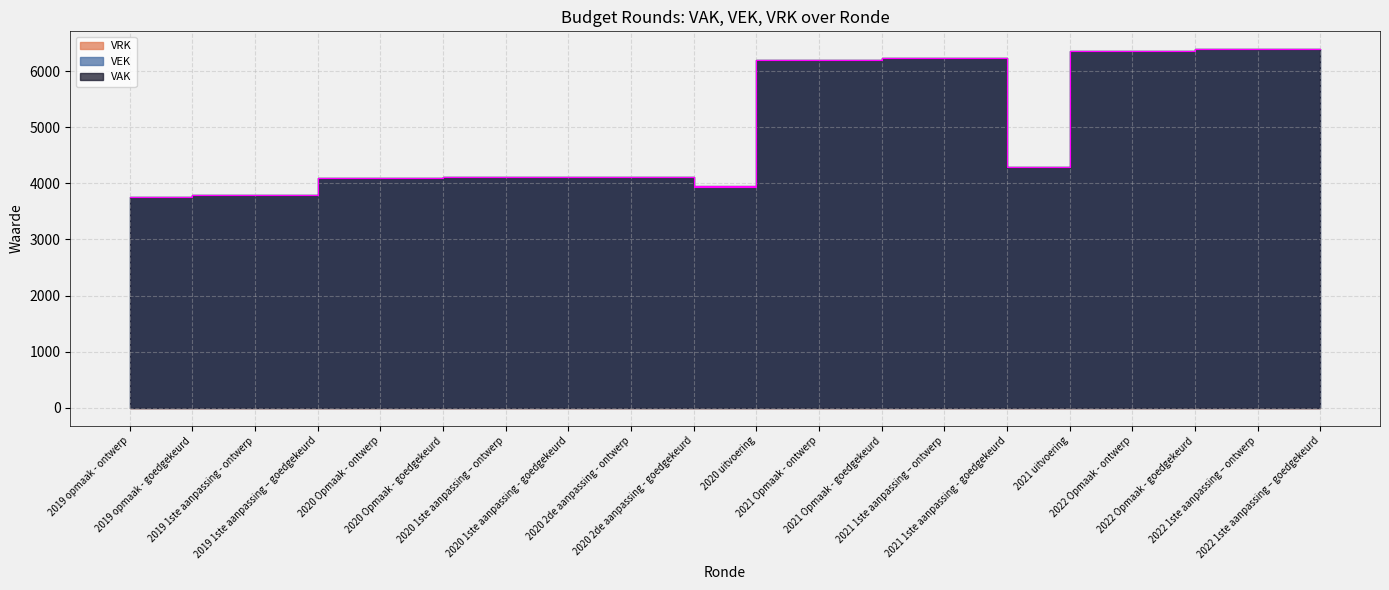

Reading right to left, what are all the values shown in this chart?

VAK: 2022 1ste aanpassing – goedgekeurd=6388	2022 1ste aanpassing – ontwerp=6388	2022 Opmaak - goedgekeurd=6356	2022 Opmaak - ontwerp=6356	2021 uitvoering=4285	2021 1ste aanpassing - goedgekeurd=6231	2021 1ste aanpassing – ontwerp=6231	2021 Opmaak - goedgekeurd=6198	2021 Opmaak - ontwerp=6198	2020 uitvoering=3961	2020 2de aanpassing - goedgekeurd=4116	2020 2de aanpassing - ontwerp=4116	2020 1ste aanpassing - goedgekeurd=4116	2020 1ste aanpassing – ontwerp=4116	2020 Opmaak - goedgekeurd=4101	2020 Opmaak - ontwerp=4101	2019 1ste aanpassing – goedgekeurd=3801	2019 1ste aanpassing - ontwerp=3801	2019 opmaak - goedgekeurd=3764	2019 opmaak - ontwerp=3764
VEK: 2022 1ste aanpassing – goedgekeurd=6388	2022 1ste aanpassing – ontwerp=6388	2022 Opmaak - goedgekeurd=6356	2022 Opmaak - ontwerp=6356	2021 uitvoering=4284	2021 1ste aanpassing - goedgekeurd=6231	2021 1ste aanpassing – ontwerp=6231	2021 Opmaak - goedgekeurd=6198	2021 Opmaak - ontwerp=6198	2020 uitvoering=3931	2020 2de aanpassing - goedgekeurd=4116	2020 2de aanpassing - ontwerp=4116	2020 1ste aanpassing - goedgekeurd=4116	2020 1ste aanpassing – ontwerp=4116	2020 Opmaak - goedgekeurd=4101	2020 Opmaak - ontwerp=4101	2019 1ste aanpassing – goedgekeurd=3801	2019 1ste aanpassing - ontwerp=3801	2019 opmaak - goedgekeurd=3764	2019 opmaak - ontwerp=3764